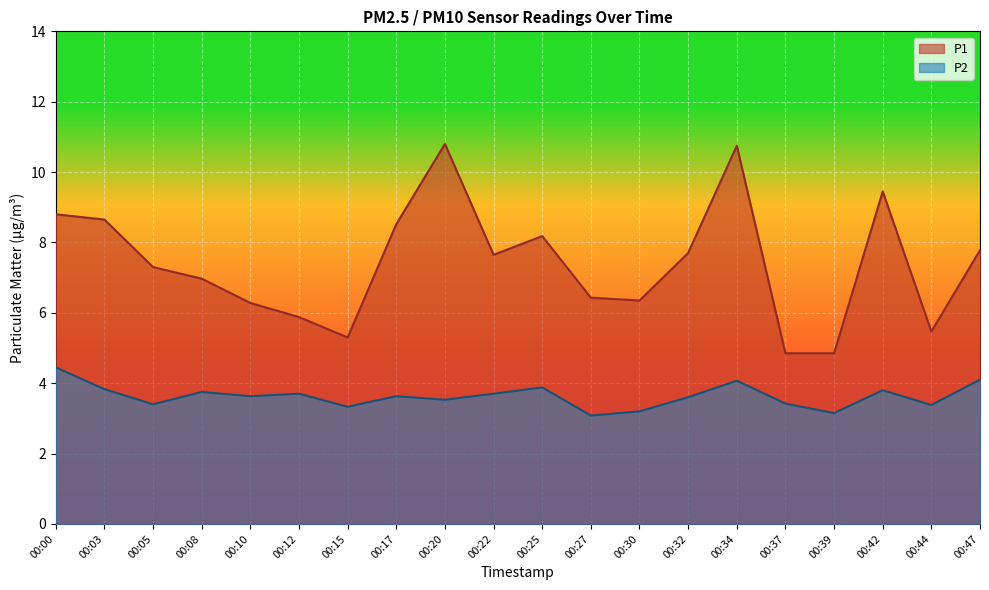

True or false: P2 and P1 intersect in this chart.

False